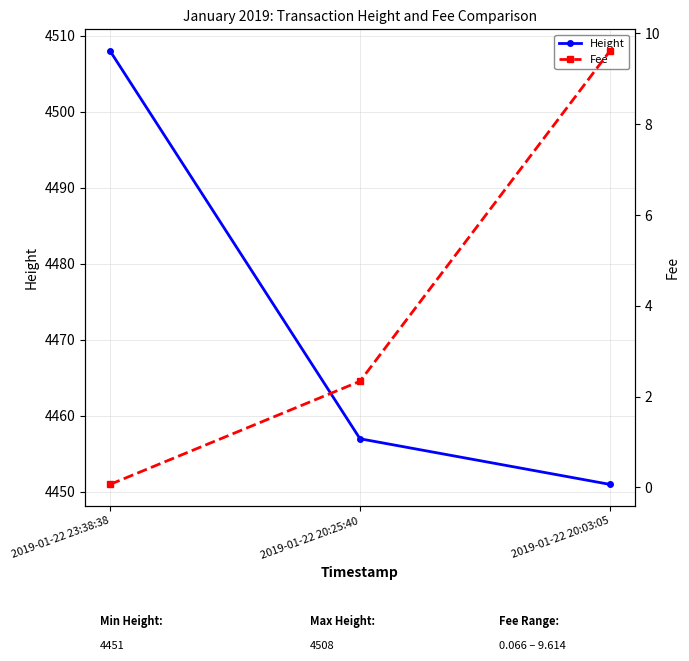

At 2019-01-22 23:38:38, list the series in order from largest to smallest.

Height, Fee